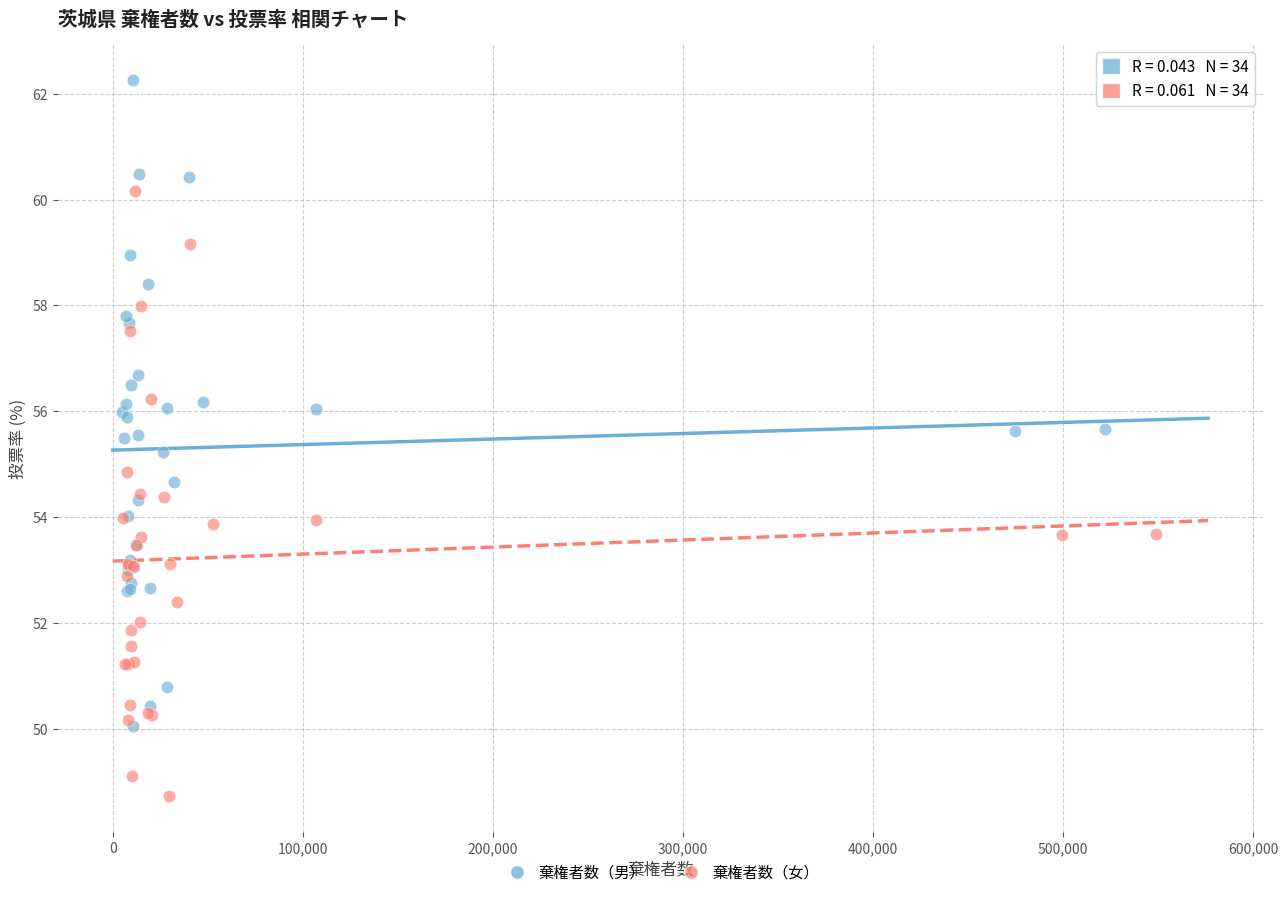

What are all the series names shown in the legend?

棄権者数（男）, 棄権者数（女）